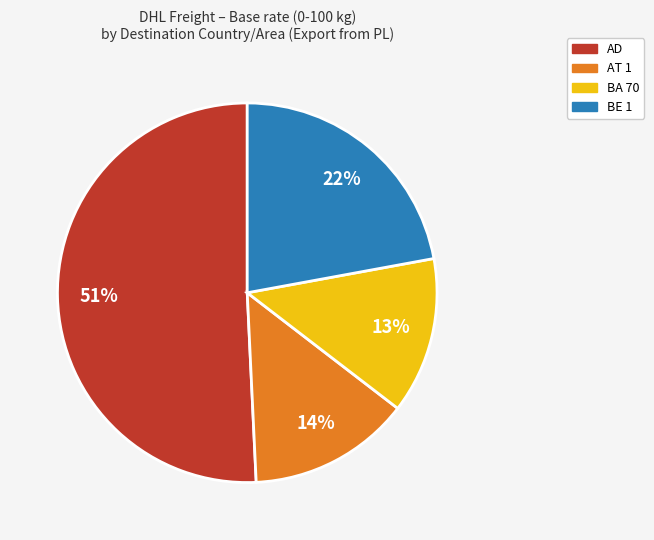

Is there a majority slice in this chart?

Yes